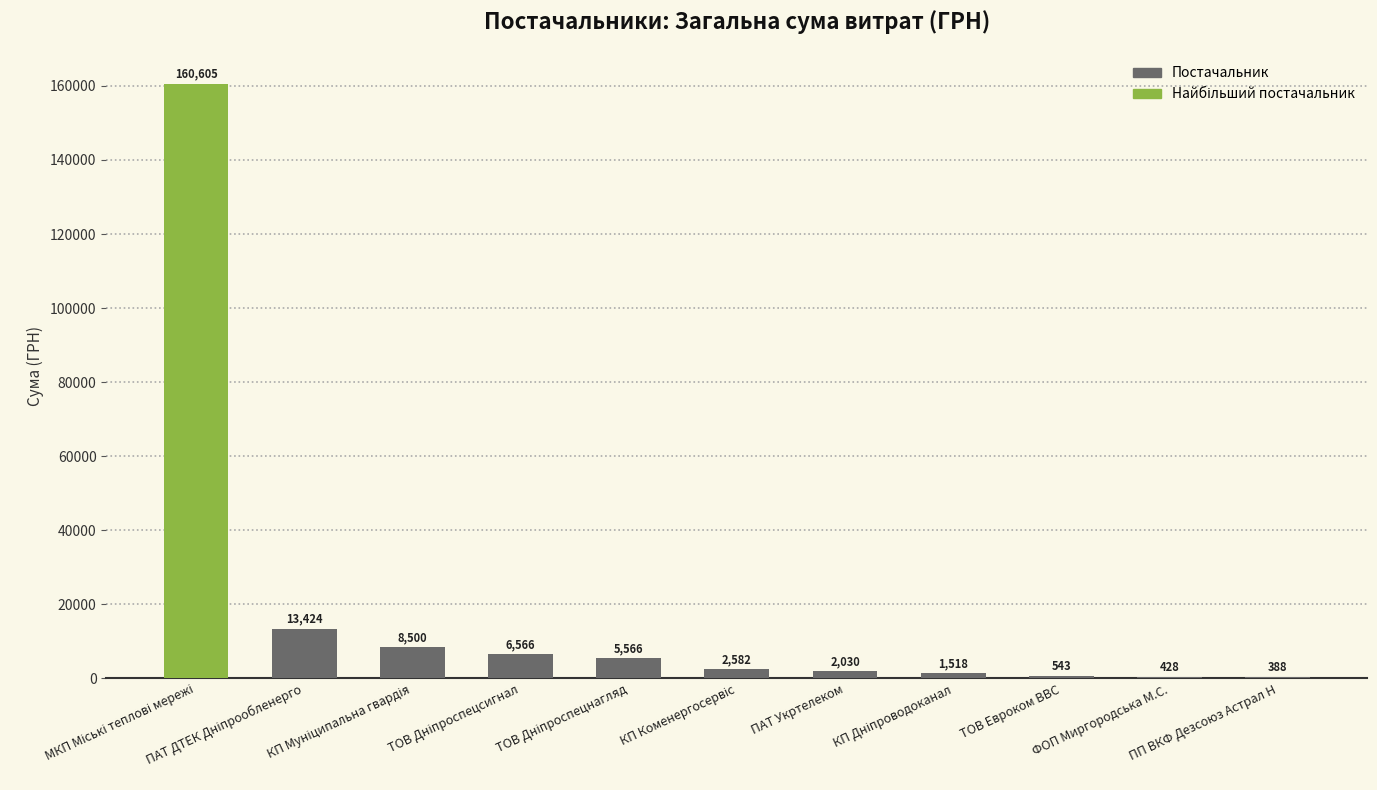

How many values exceed 2582?

6